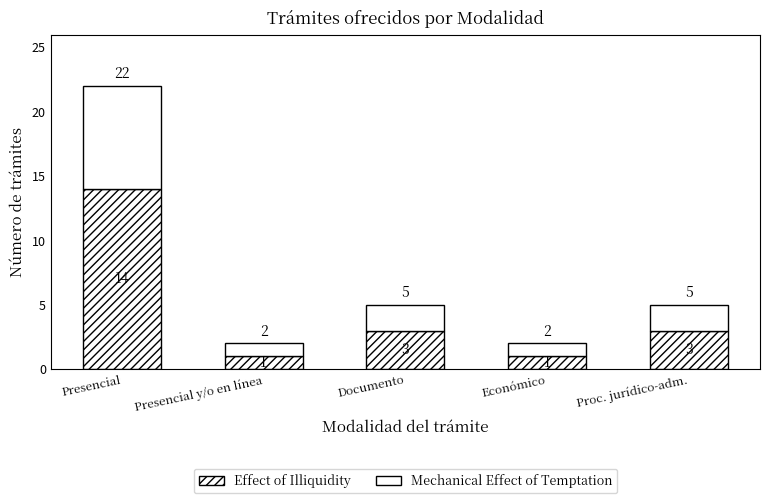

What is the average value of the Mechanical Effect of Temptation series?

3